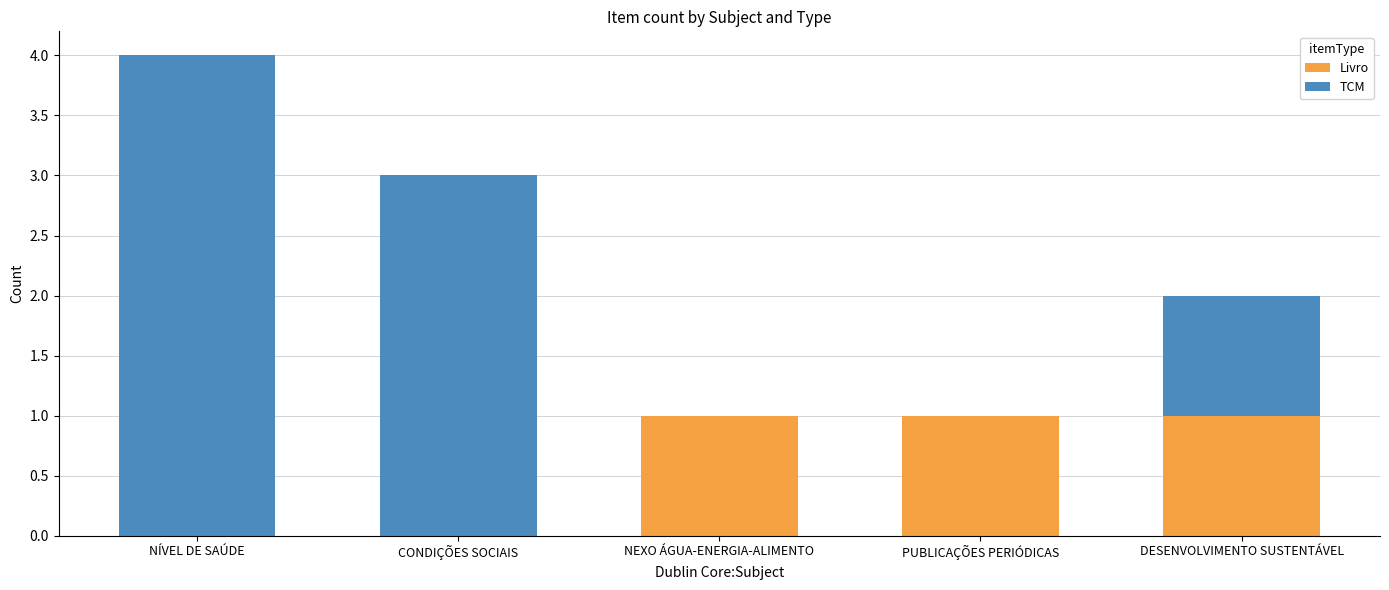

What is the sum of all Livro values?

3